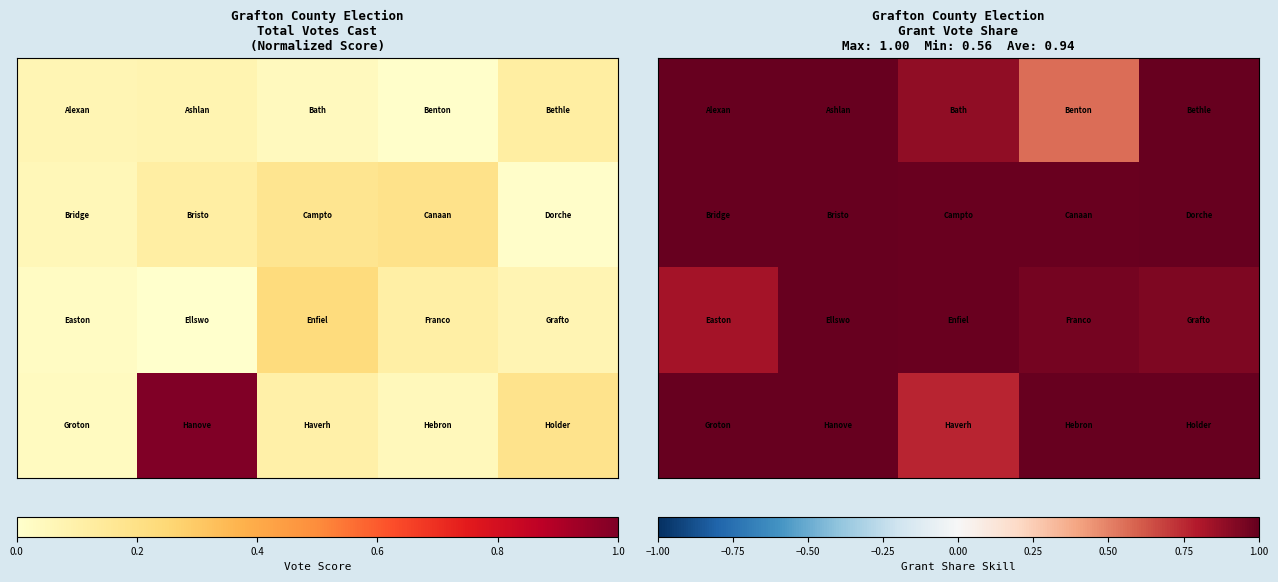

How many distinct data groups are displayed?

4